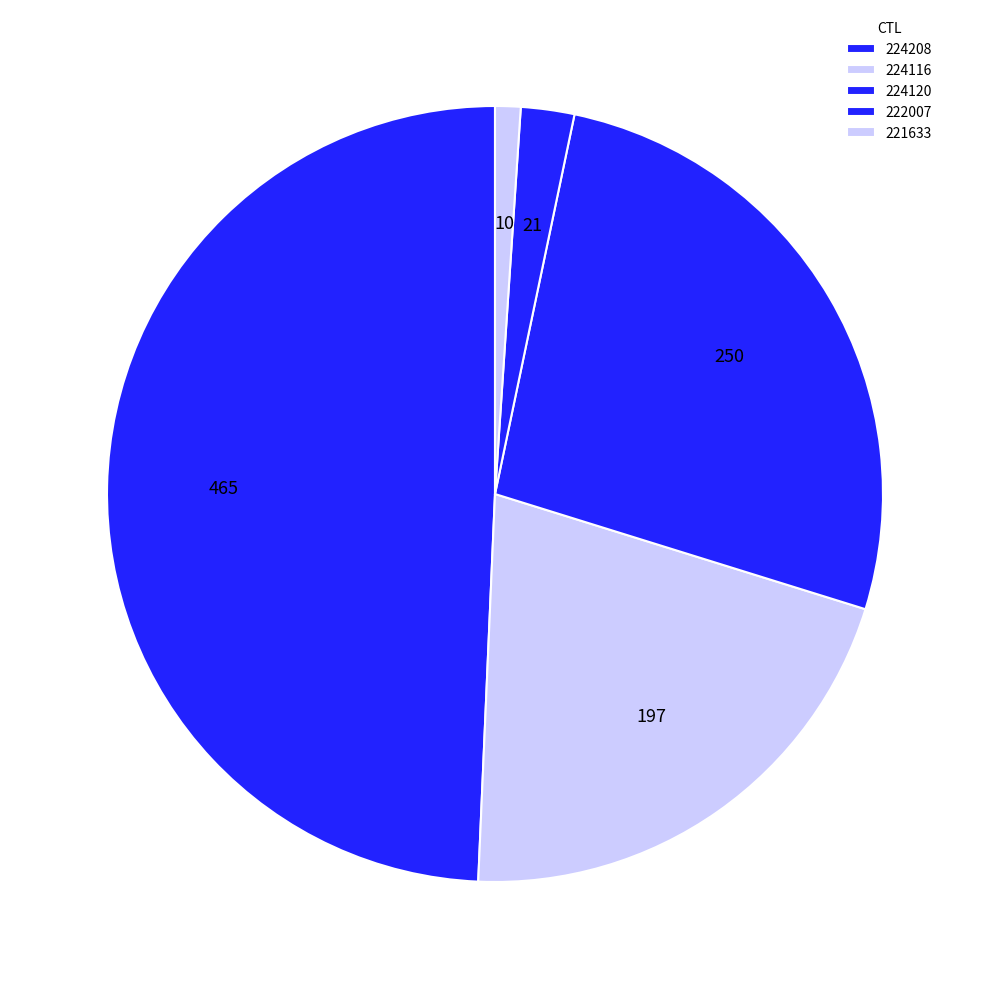

How many segments does this pie chart have?

5